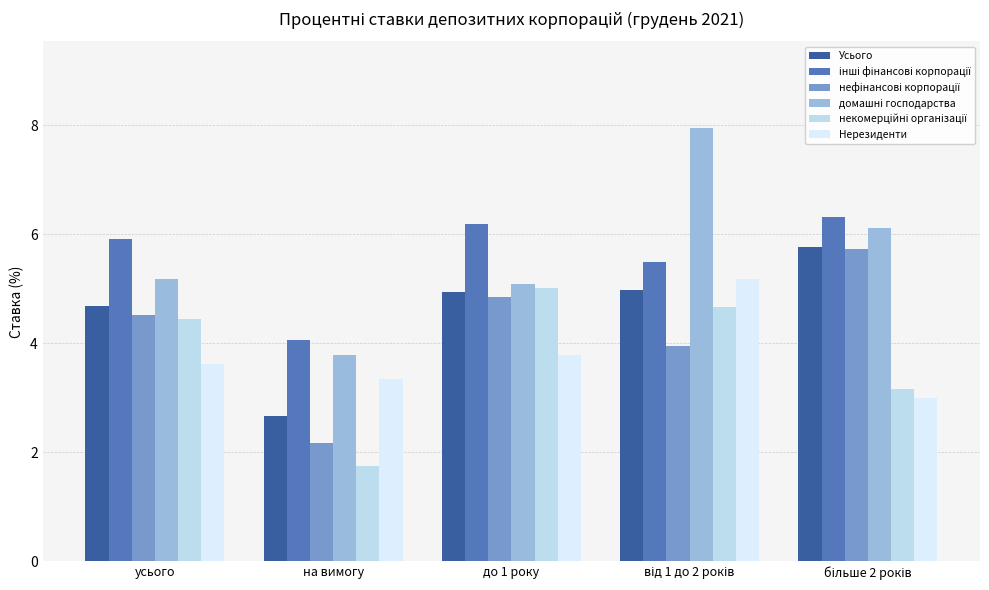

Is it true that Нерезиденти equals 3.6 at усього?

True